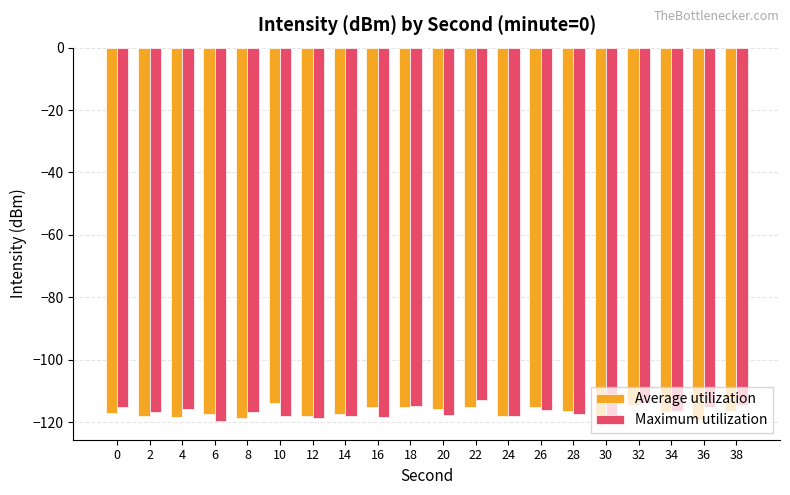

What are all the series names shown in the legend?

Average utilization, Maximum utilization